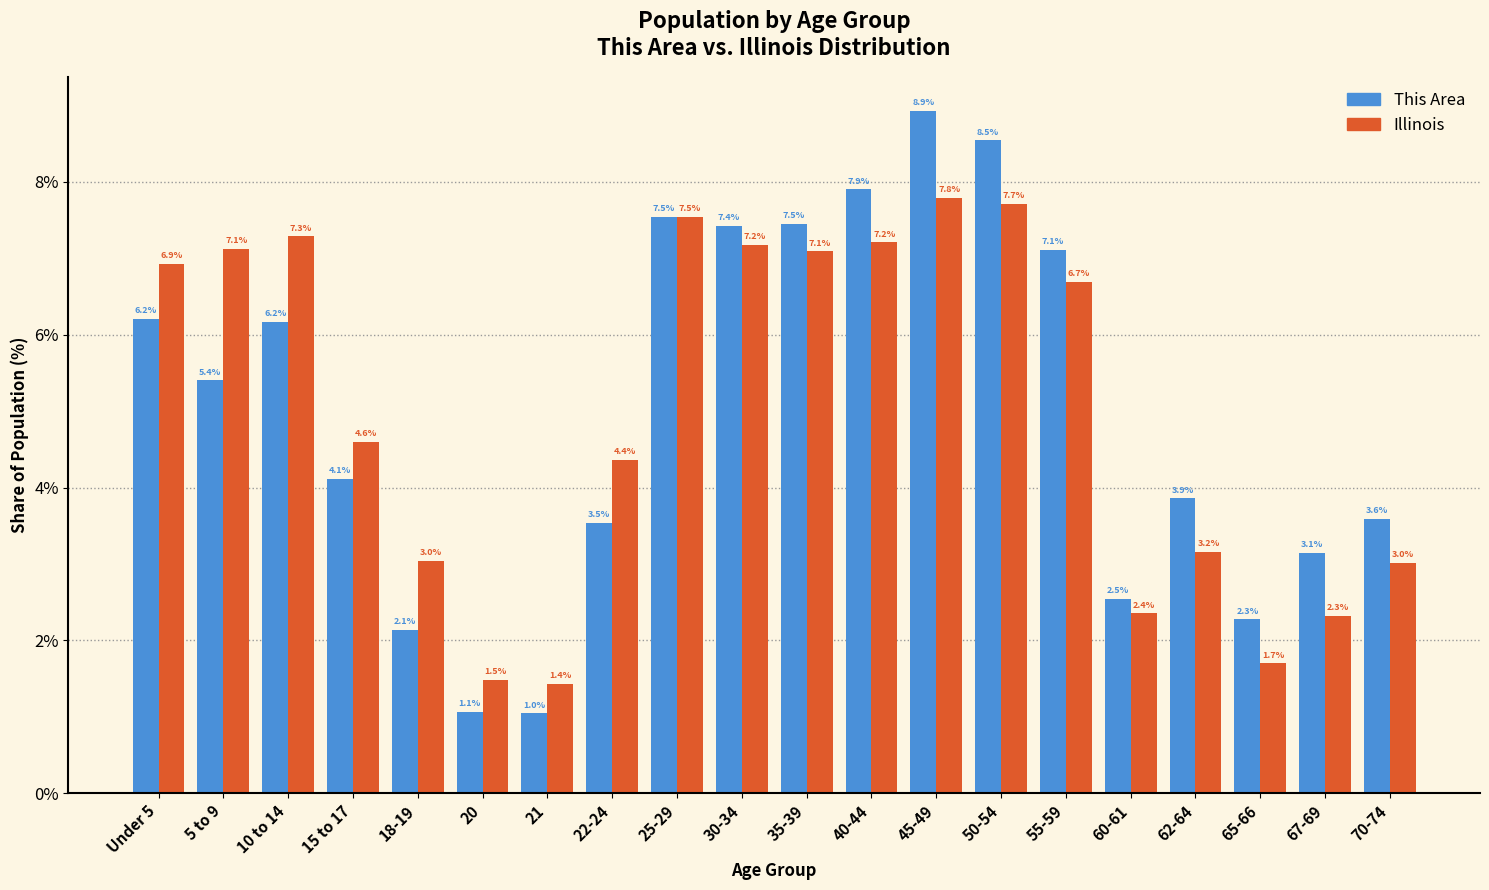

Reading right to left, extract all data points from this chart.

This Area: 70-74=3.6	67-69=3.1	65-66=2.3	62-64=3.9	60-61=2.5	55-59=7.1	50-54=8.5	45-49=8.9	40-44=7.9	35-39=7.5	30-34=7.4	25-29=7.5	22-24=3.5	21=1.0	20=1.1	18-19=2.1	15 to 17=4.1	10 to 14=6.2	5 to 9=5.4	Under 5=6.2
Illinois: 70-74=3.0	67-69=2.3	65-66=1.7	62-64=3.2	60-61=2.4	55-59=6.7	50-54=7.7	45-49=7.8	40-44=7.2	35-39=7.1	30-34=7.2	25-29=7.5	22-24=4.4	21=1.4	20=1.5	18-19=3.0	15 to 17=4.6	10 to 14=7.3	5 to 9=7.1	Under 5=6.9